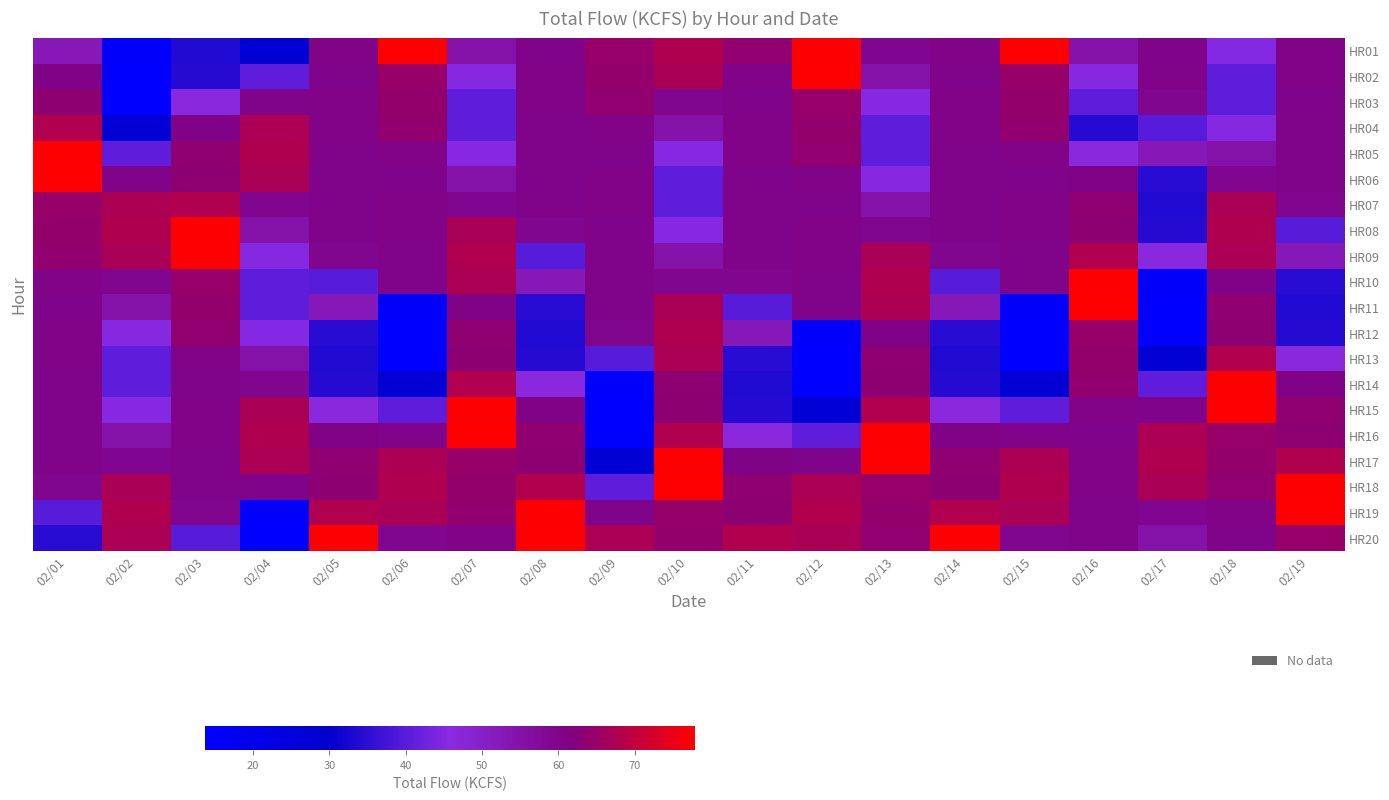

How many categories are shown in the chart?

19